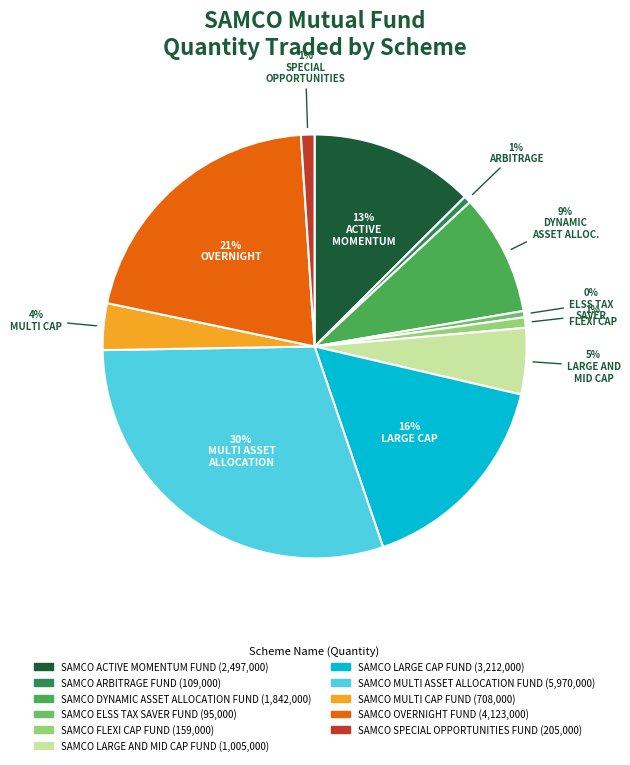

What is the largest slice in the pie chart?

SAMCO MULTI ASSET ALLOCATION FUND